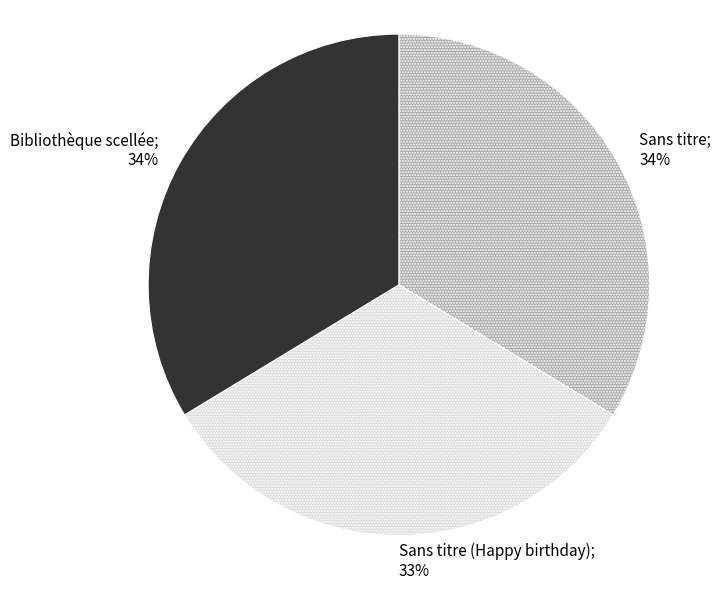

How many slices are in this pie chart?

3